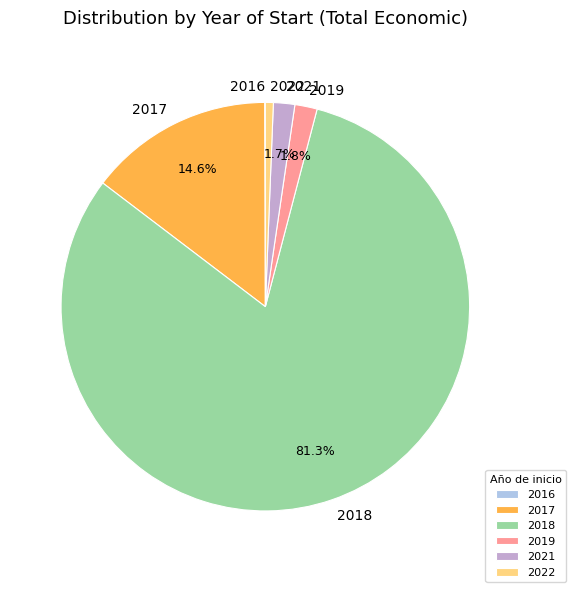

Combined, do 2019 and 2022 account for over 50%?

No